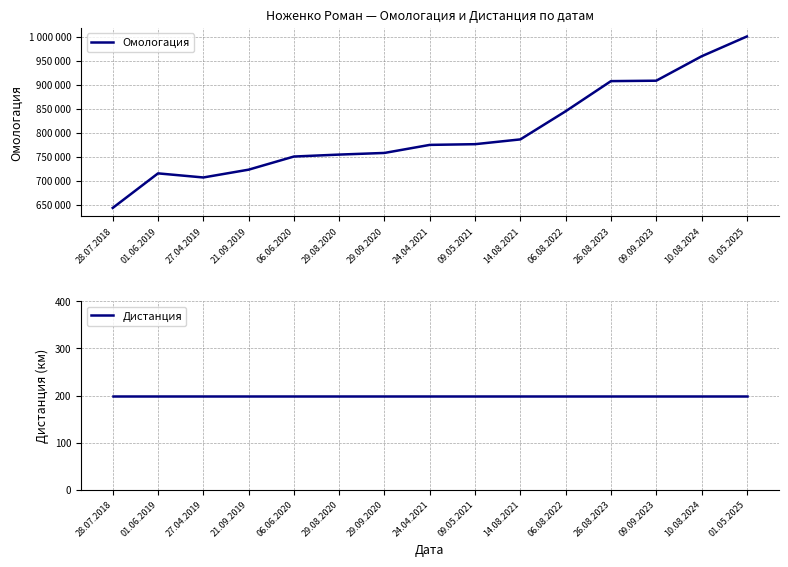

What is the value of the Омологация point at the 13th from the left?

908421